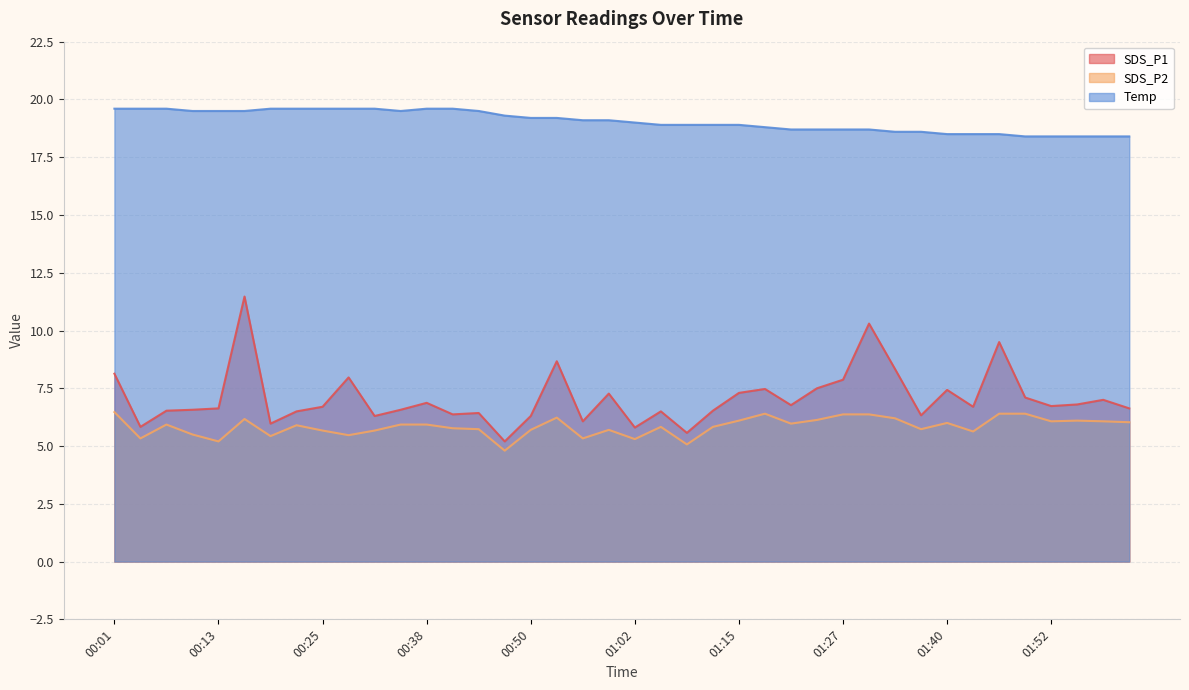

The value of Temp at 01:30 is 18.7. True or false?

True